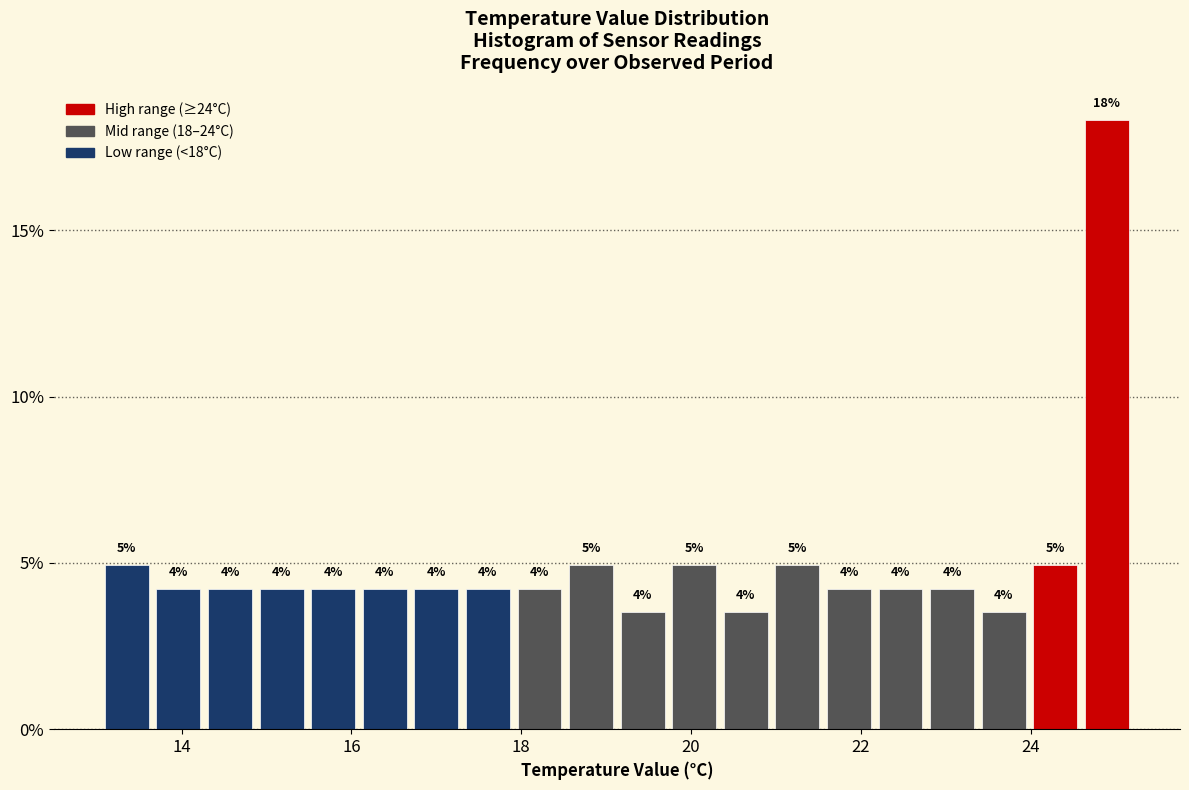

Read against the x-axis, roughly where is the centre of the tallest bar?

24.8